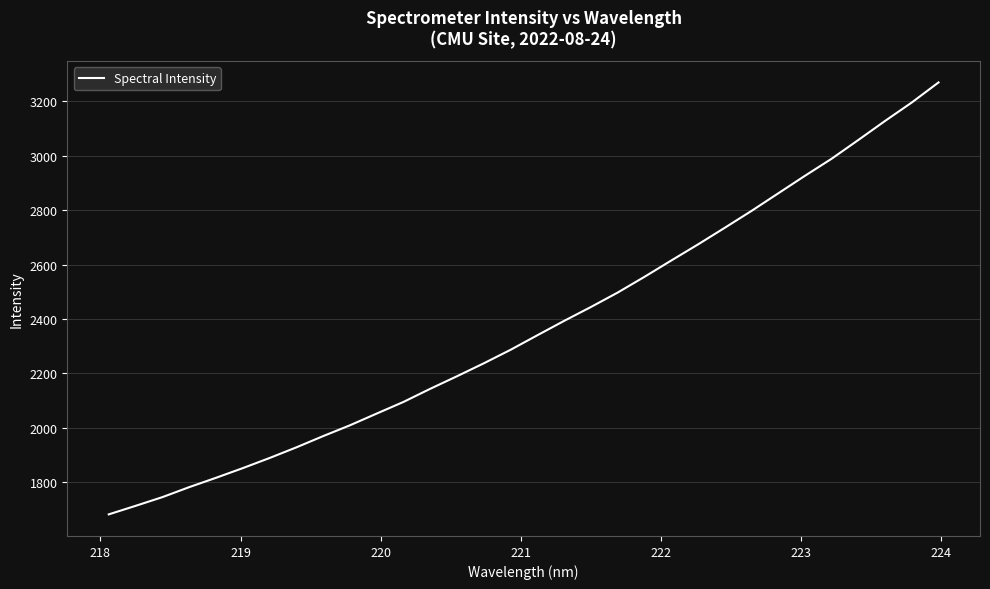

Reading left to right, extract all data points from this chart.

1682.2	1713.5	1745.5	1782.2	1816.5	1852.0	1889.2	1928.3	1969.6	2009.3	2052.5	2095.2	2143.4	2189.6	2237.1	2286.7	2340.1	2392.9	2443.8	2496.8	2554.6	2614.4	2673.5	2734.6	2796.6	2861.2	2925.7	2988.5	3057.5	3127.5	3195.3	3269.0